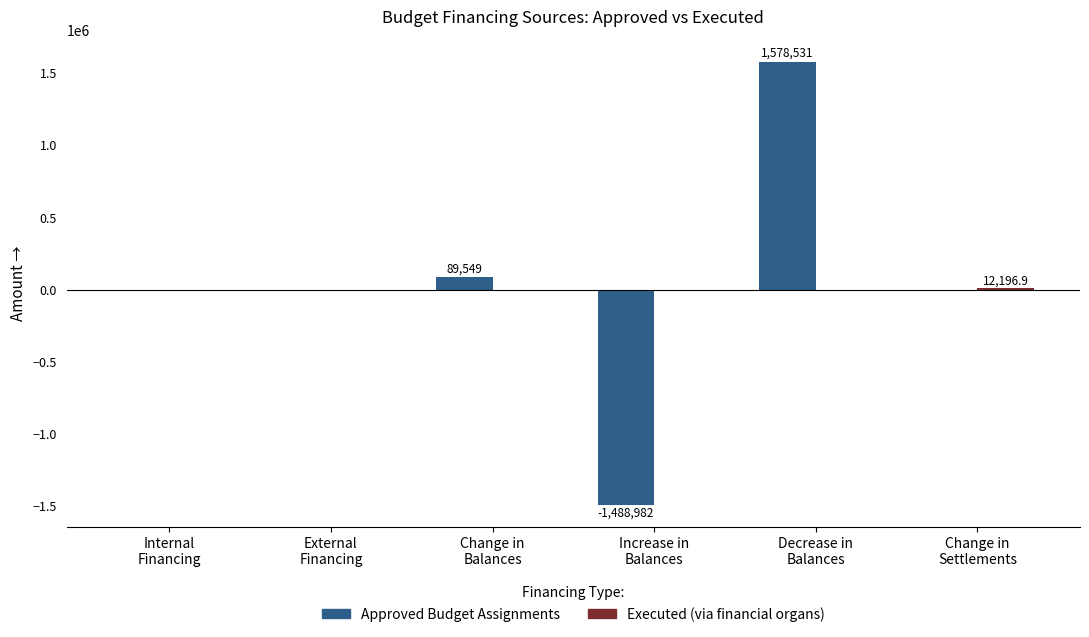

How many distinct data groups are displayed?

2